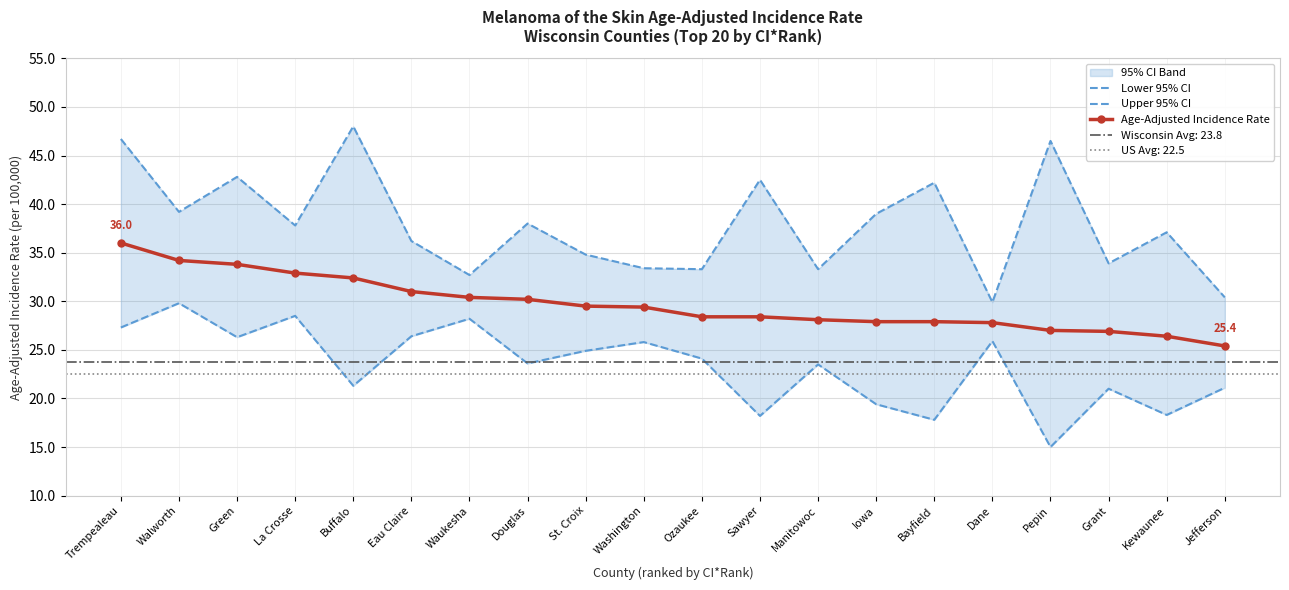

How many interior local peaks does the Upper 95% CI series have?

7